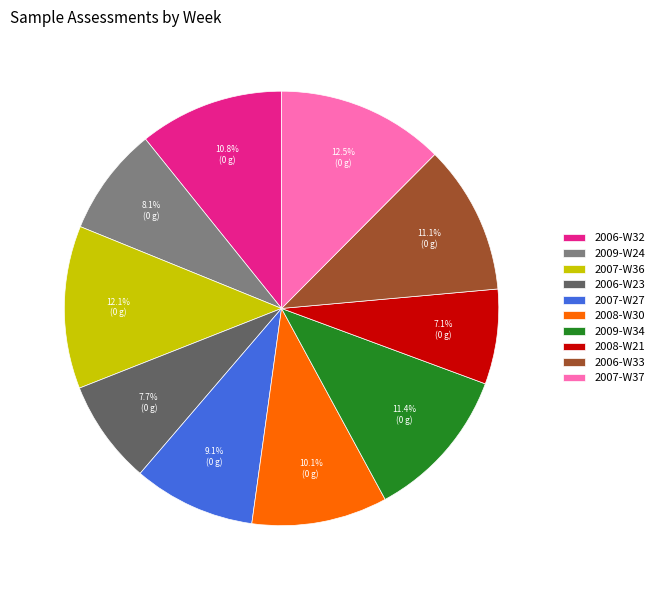

Approximately how many times larger is the value at 2008-W30 compared to 2006-W23?

1.3